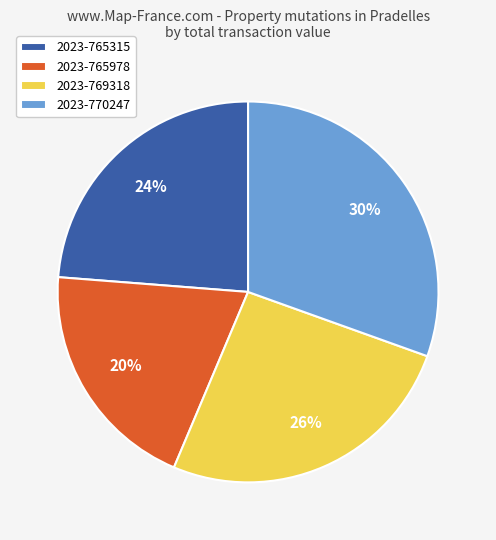

To the nearest percent, what portion does 2023-770247 represent?

30%